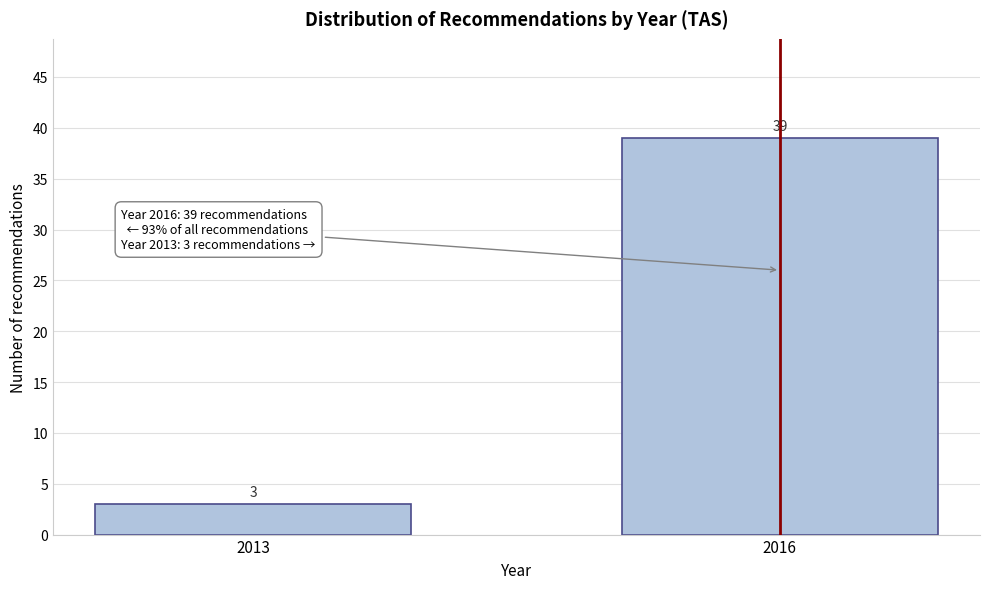

Reading left to right, list all the values displayed in this chart.

2013=3	2016=39